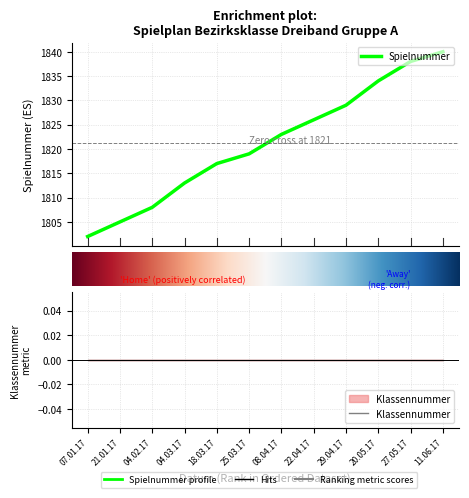

What is the value of the 7th point from the left?

1823